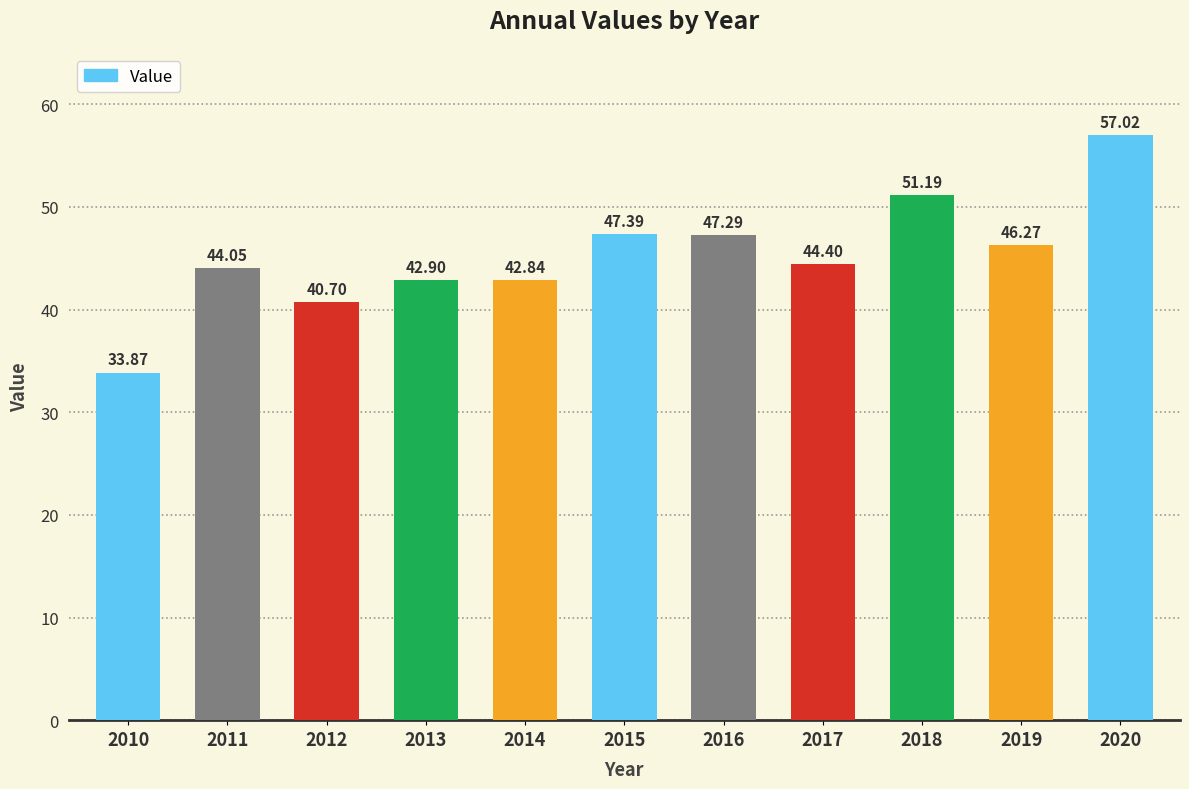

What is the value of the 11th bar from the left?

57.0